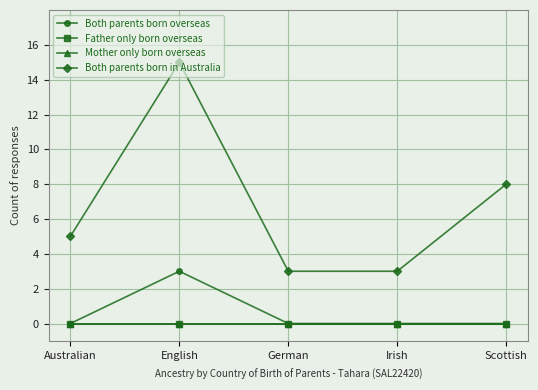

Is this an area chart (filled region under the line)?

No